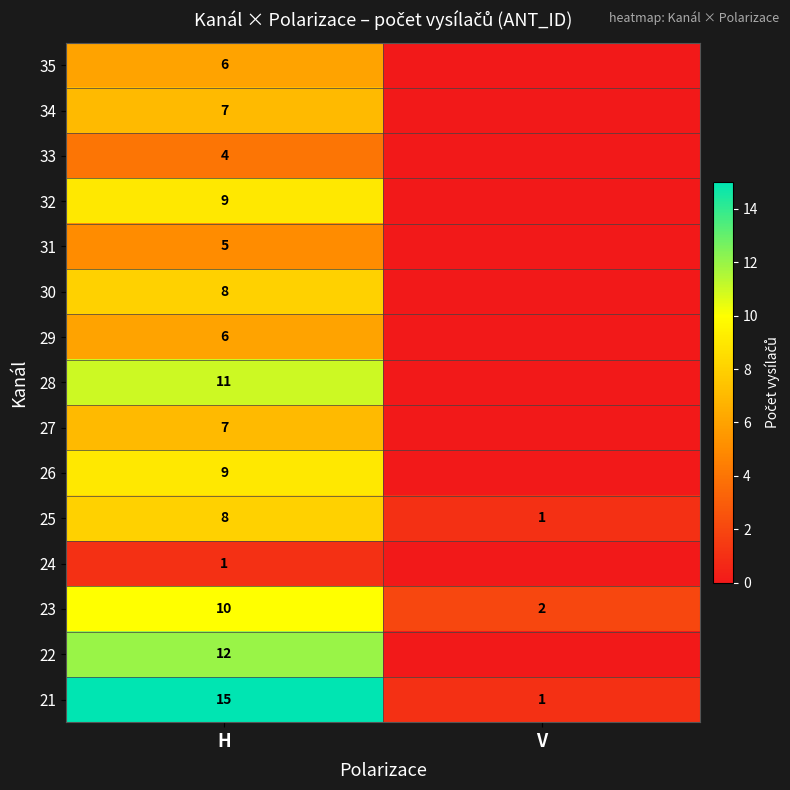

What is the difference between the maximum and minimum values in the 21 series?

14